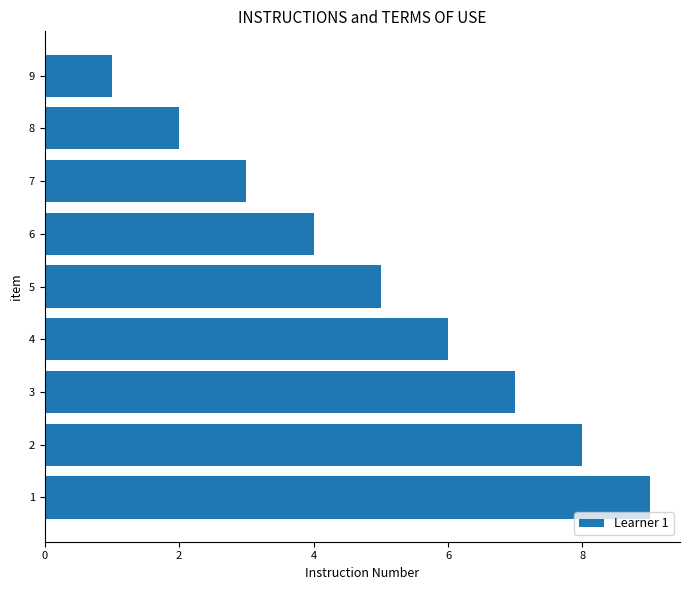

What is the smallest value displayed?

1